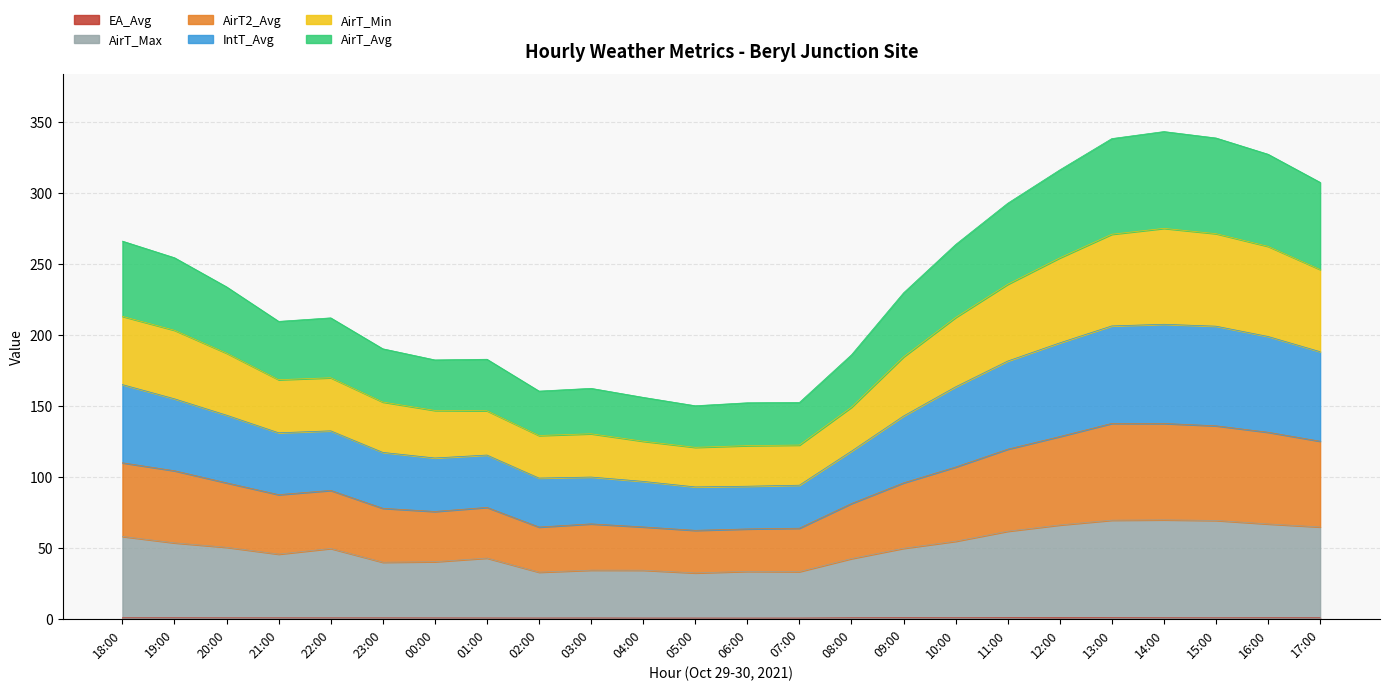

Which series has the largest range (max minus min)?

AirT2_Avg